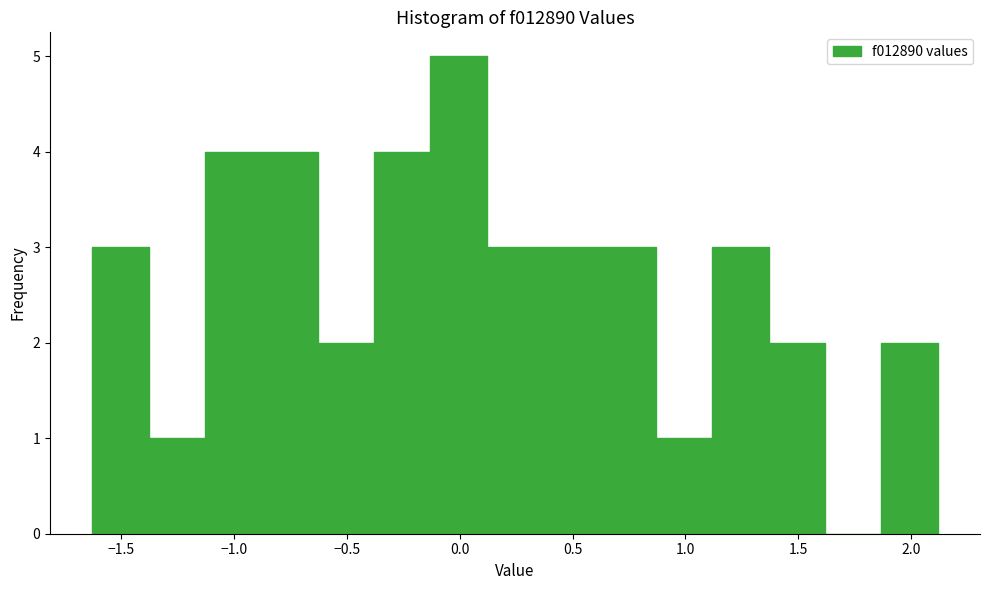

How tall is the bar that spans 0.35 to 0.60 on the x-axis? Neither the bar edges nor the heights are printed on the chart, so give them approximately, as read against the axes.

3